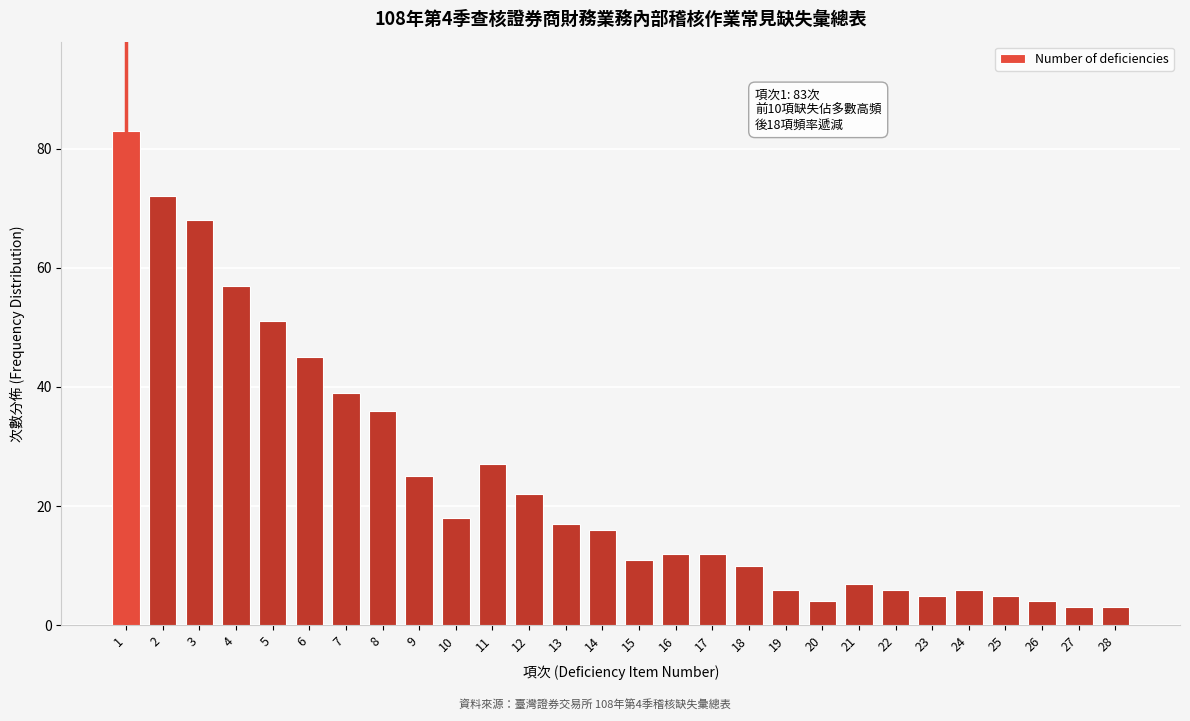

Reading left to right, what are all the values shown in this chart?

1=83	2=72	3=68	4=57	5=51	6=45	7=39	8=36	9=25	10=18	11=27	12=22	13=17	14=16	15=11	16=12	17=12	18=10	19=6	20=4	21=7	22=6	23=5	24=6	25=5	26=4	27=3	28=3